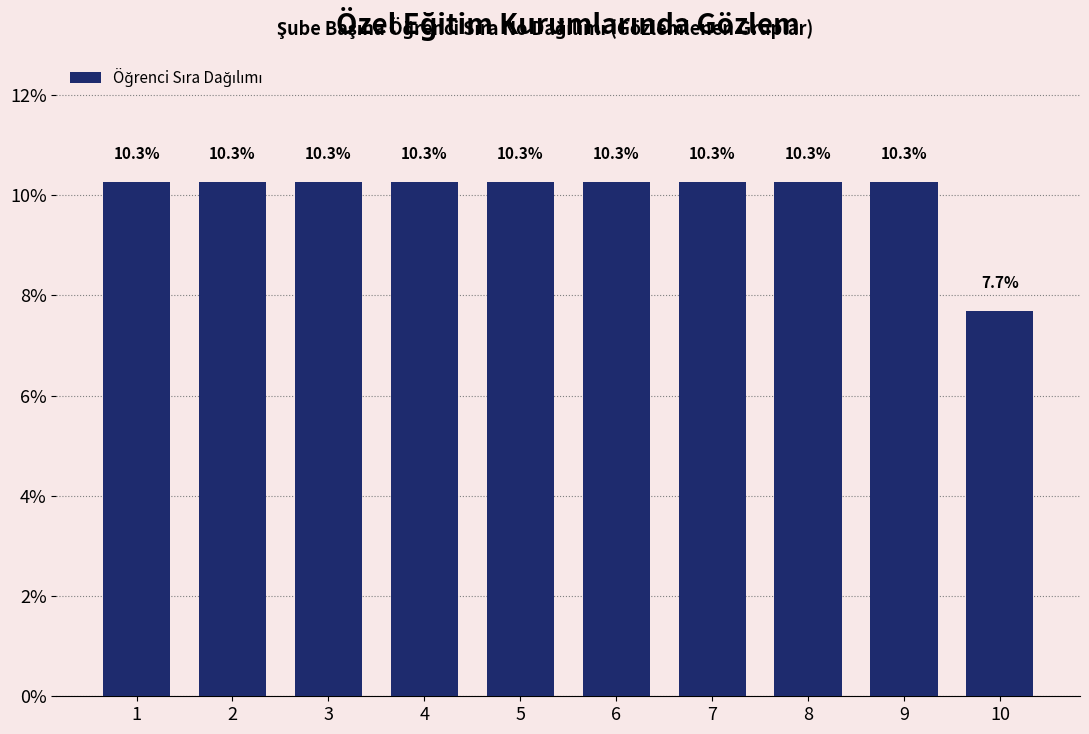

Reading left to right, extract all data points from this chart.

10.3	10.3	10.3	10.3	10.3	10.3	10.3	10.3	10.3	7.7